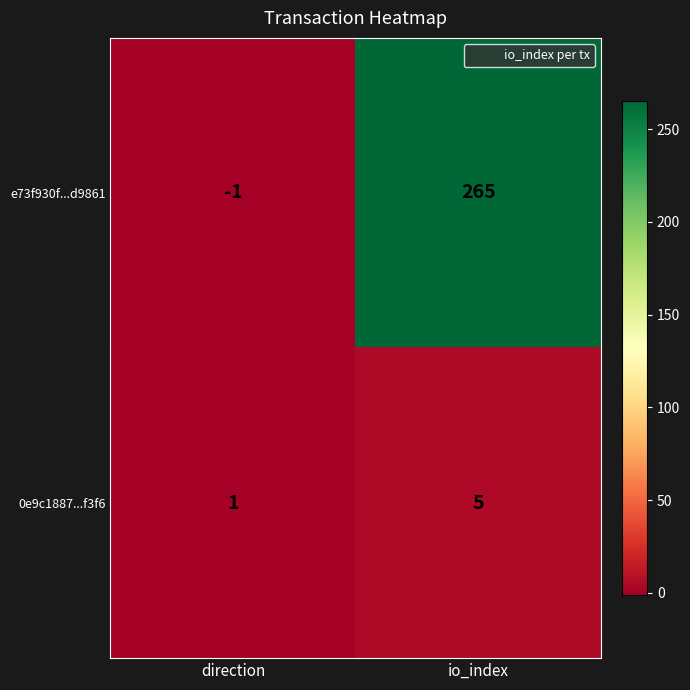

Which category has the lowest value across all series?

direction